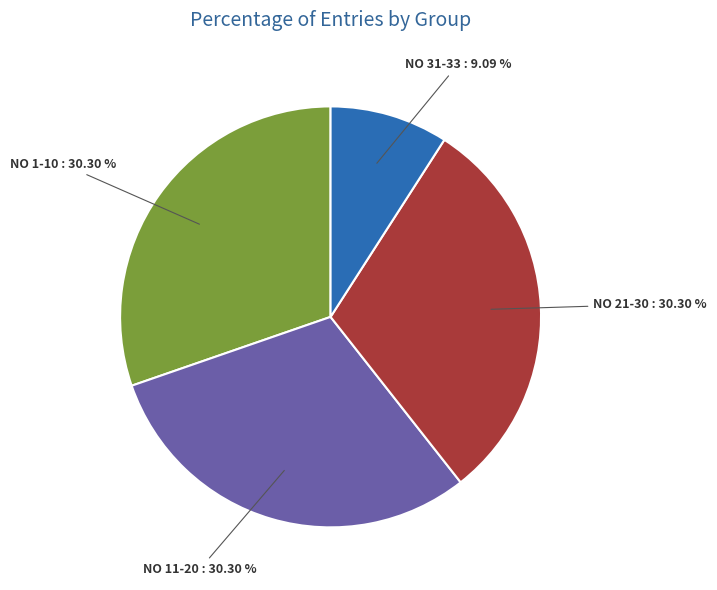

Is there a majority slice in this chart?

No